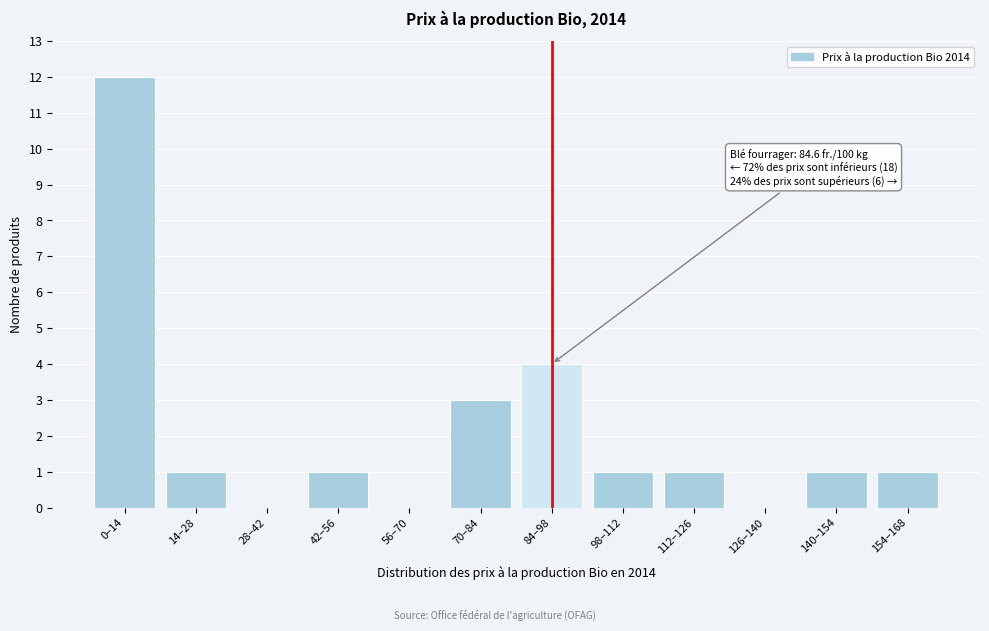

Reading right to left, transcribe all the data shown in this chart.

154–168=1	140–154=1	126–140=0	112–126=1	98–112=1	84–98=4	70–84=3	56–70=0	42–56=1	28–42=0	14–28=1	0–14=12